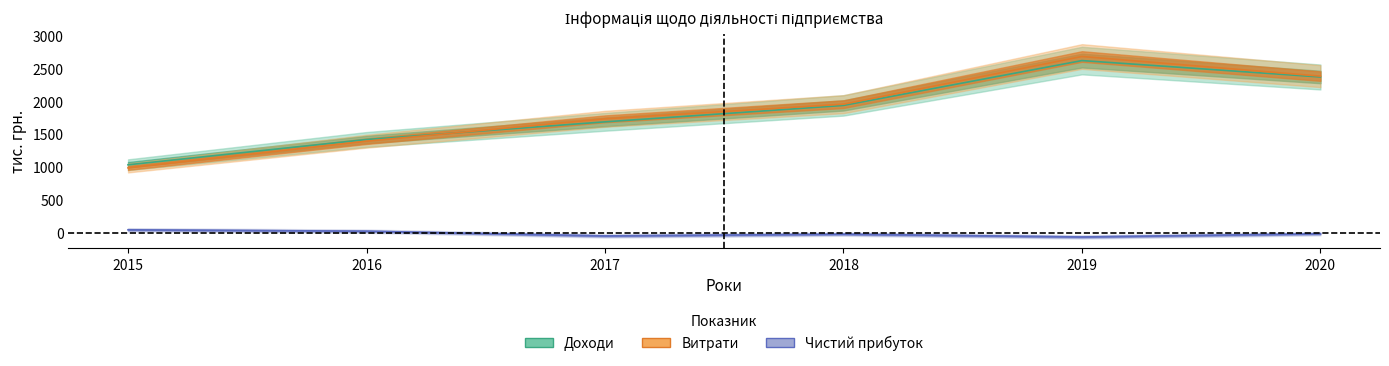

What is the difference between the second highest and minimum values in the Витрати series?

1397